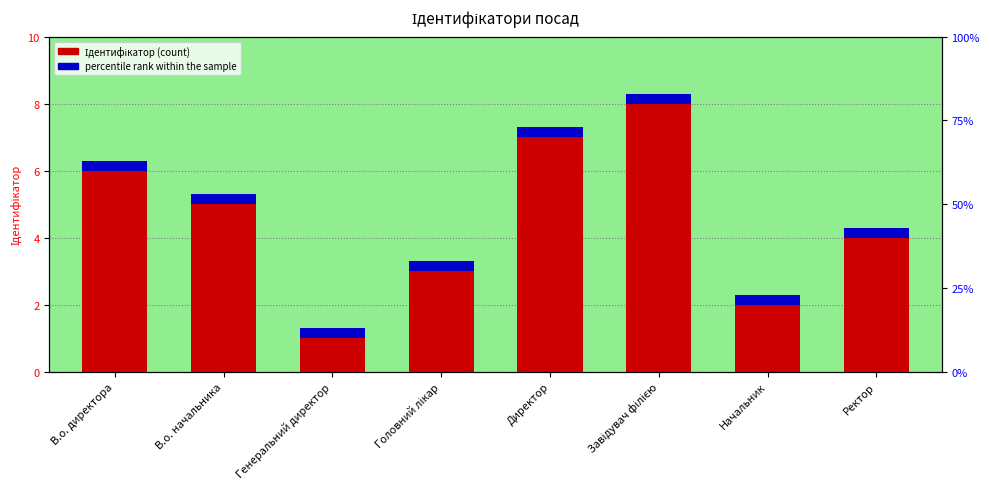

How many distinct data groups are displayed?

2